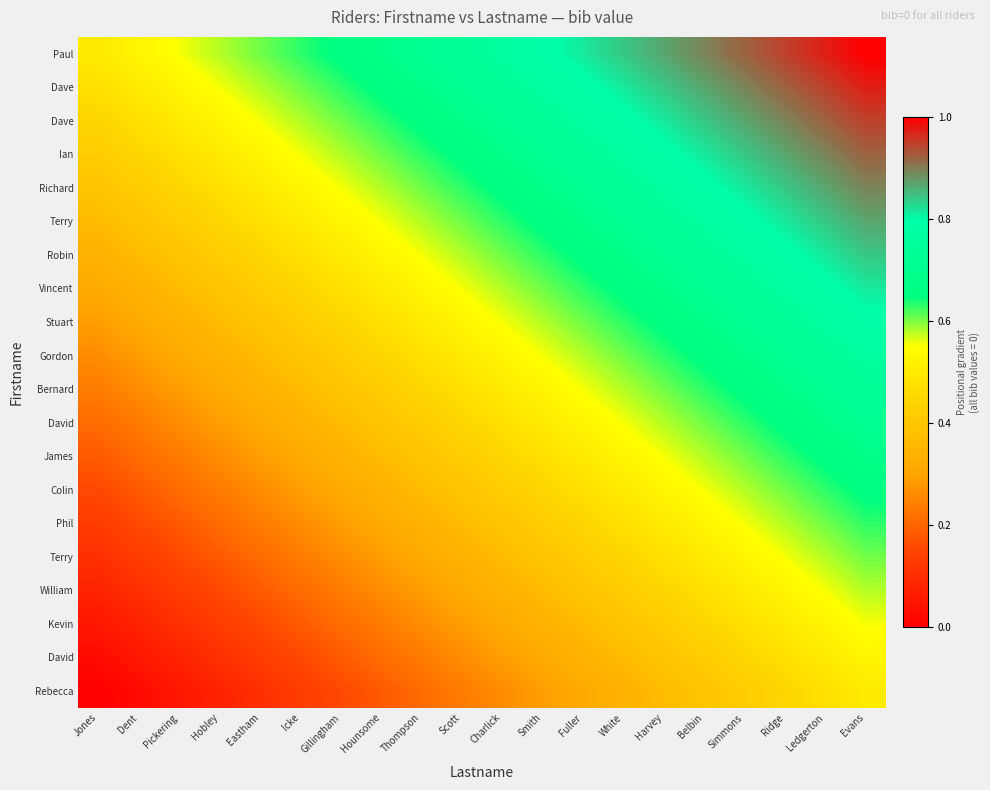

Which label corresponds to the smallest value in the chart?

Jones